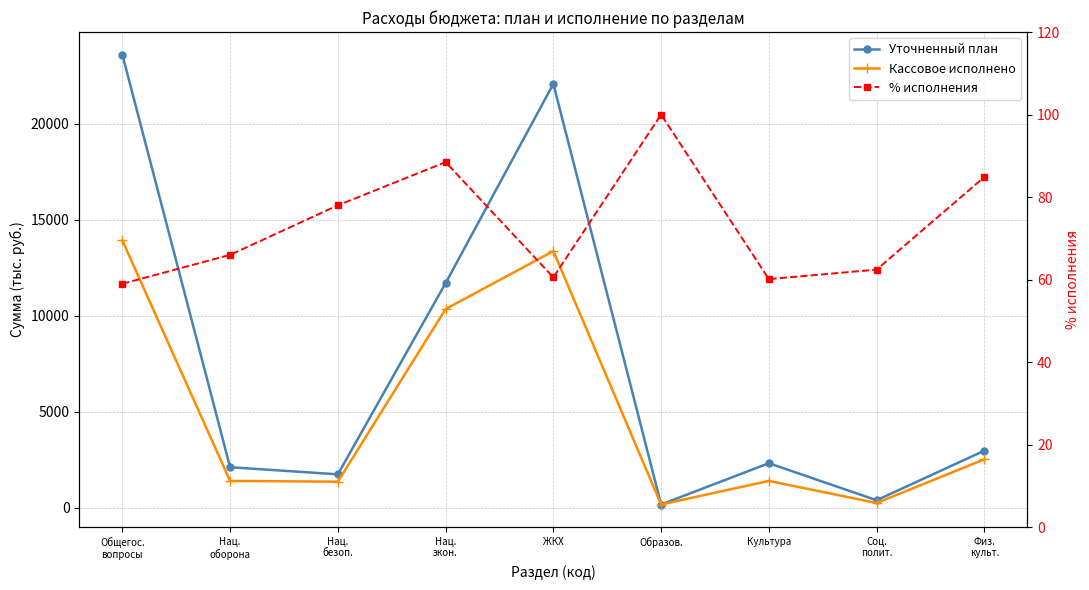

Which series has the widest spread of values?

Уточненный план